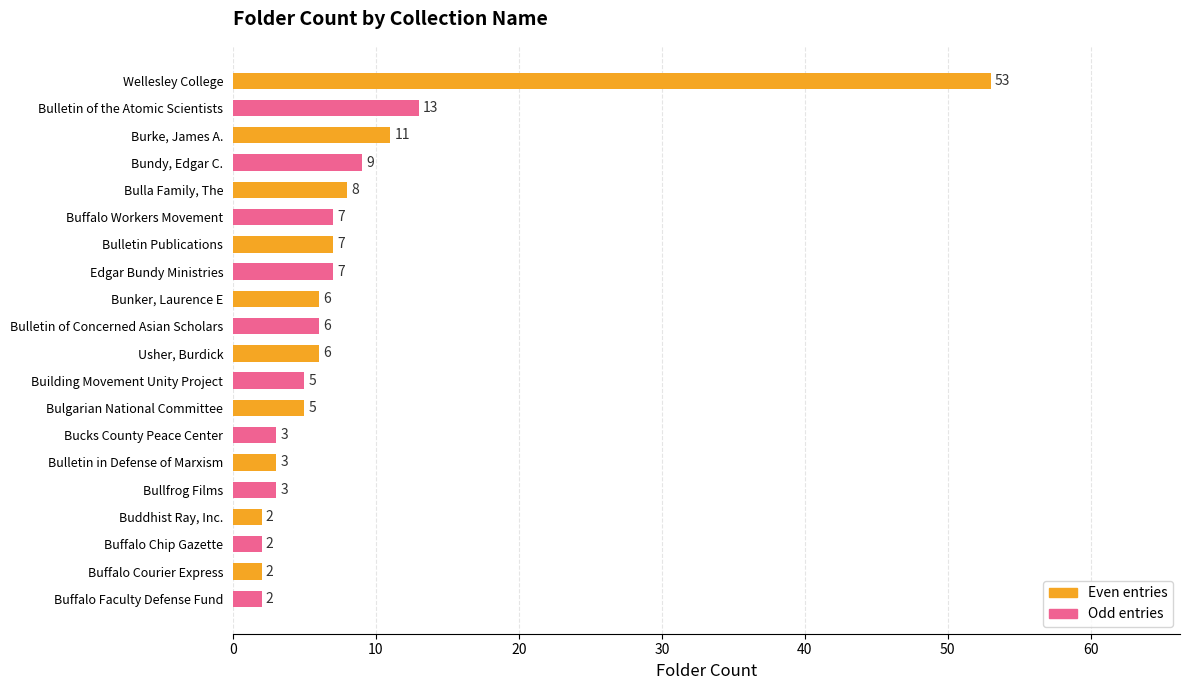

The chart shows a value of 13 at Bulletin of the Atomic Scientists. True or false?

True